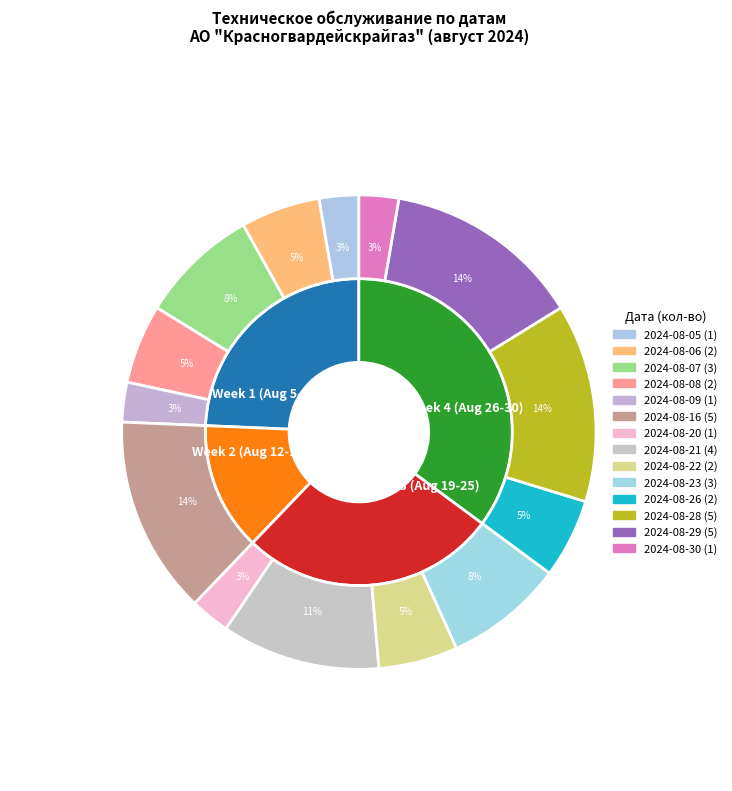

To the nearest percent, what is the combined percentage of 2024-08-09 and 2024-08-29?

16%